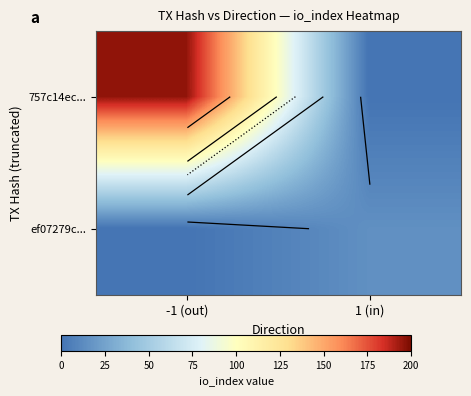

At how many categories does at least one series exceed 91?

1